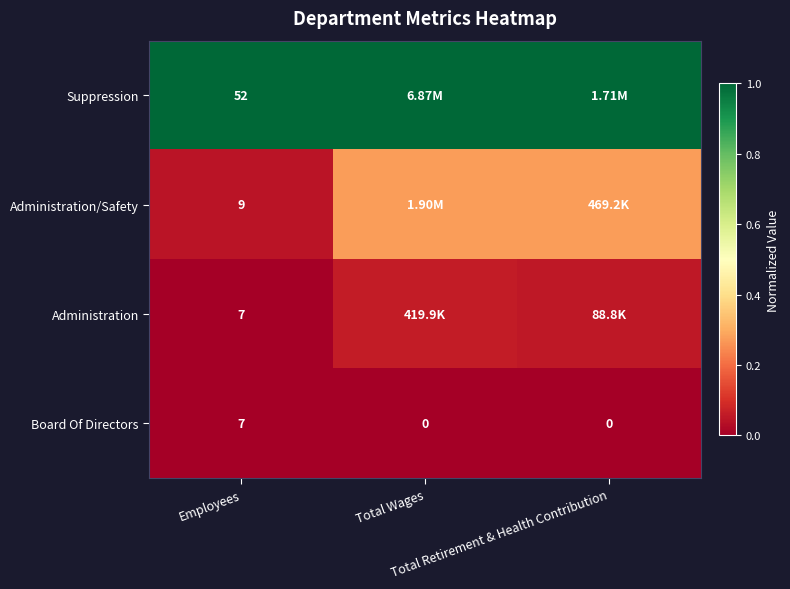

What is the total value across all series at Employees?

75.0